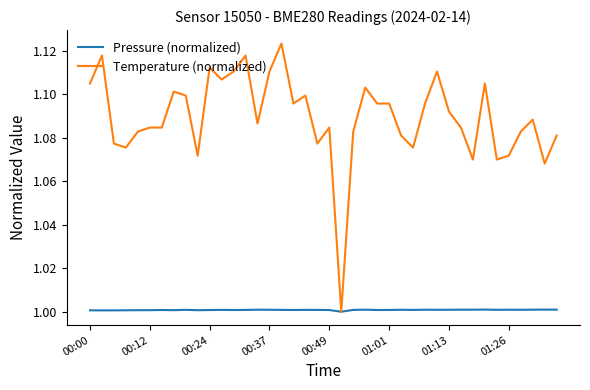

Which series has the largest total across all categories?

Temperature (normalized)